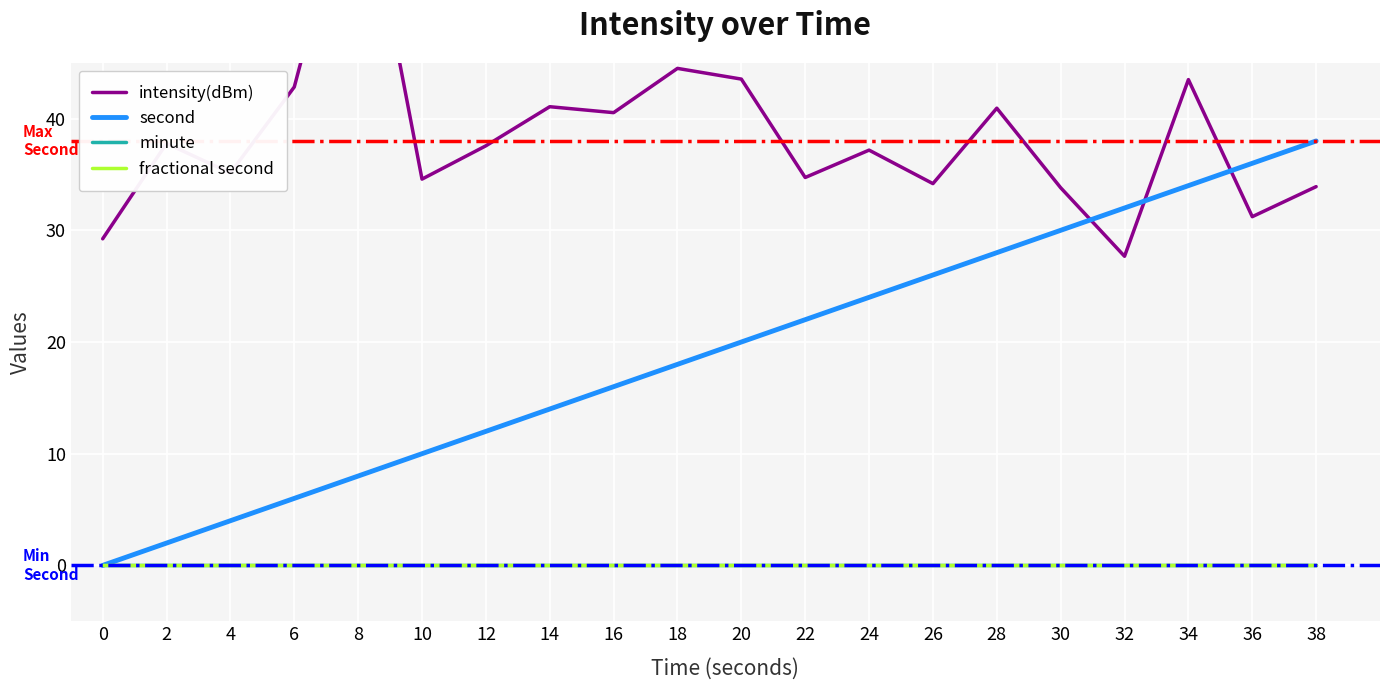

At which category does intensity(dBm) reach its first local valley?

4